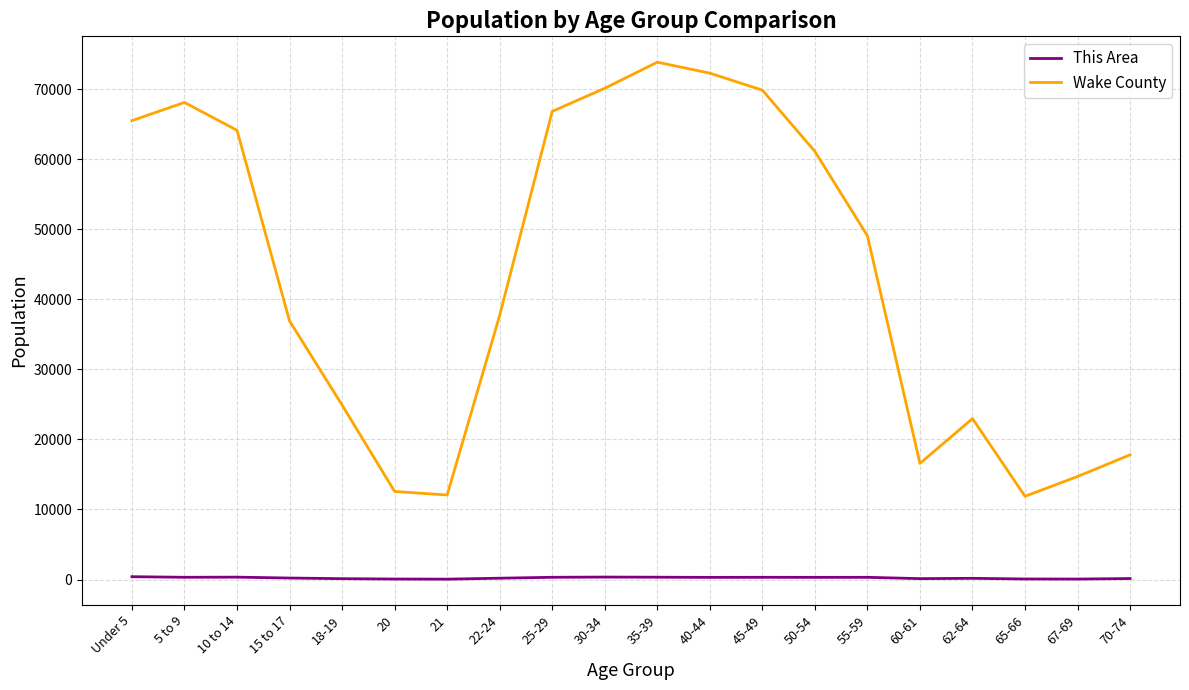

Which series has the largest total across all categories?

Wake County